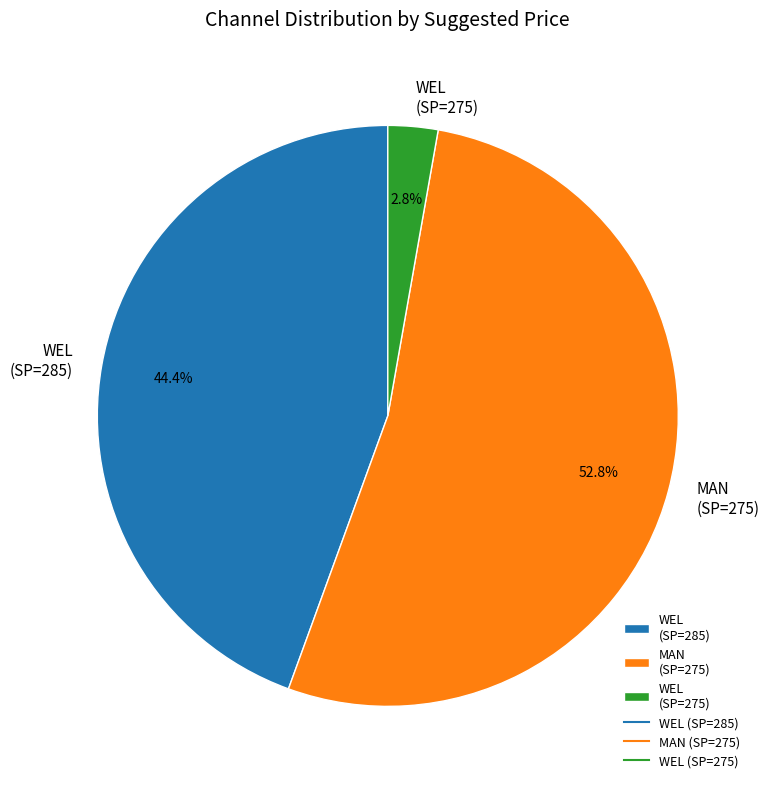

Which category has the smallest portion of the pie?

WEL (SP=275)